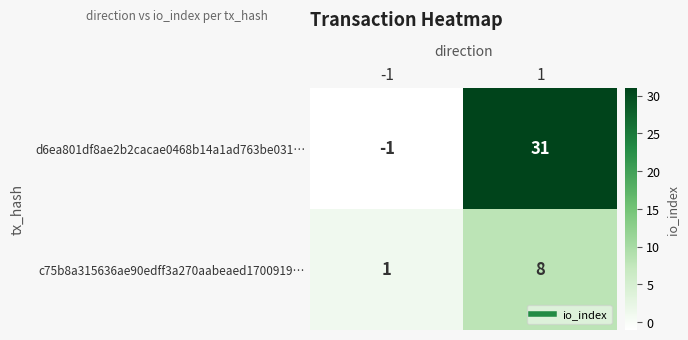

Count the number of data series in this chart.

2